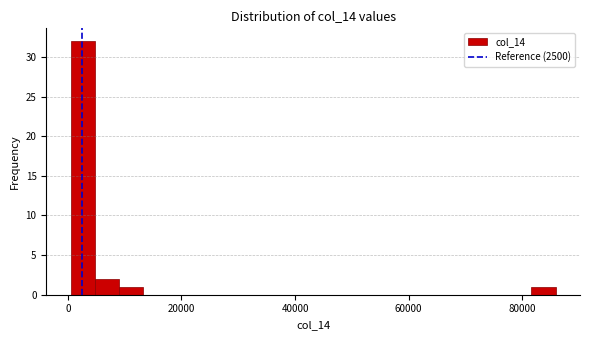

Read against the x-axis, roughly where is the centre of the tallest bar?

2000